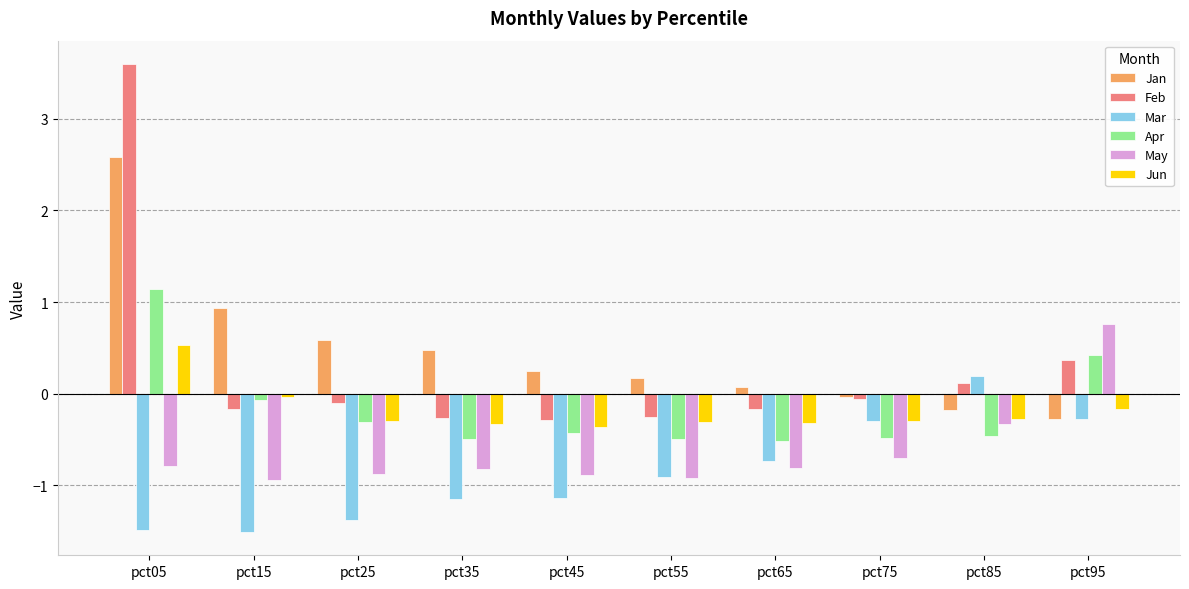

Which series has the largest range (max minus min)?

Feb